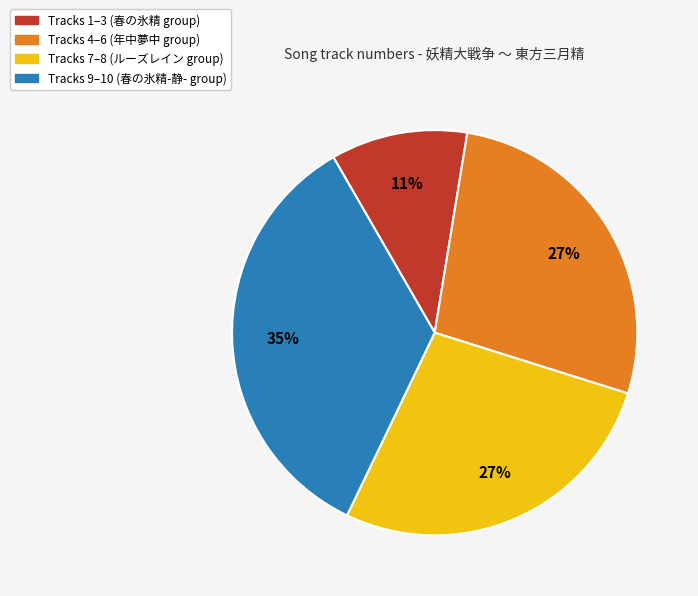

Is there a majority slice in this chart?

No